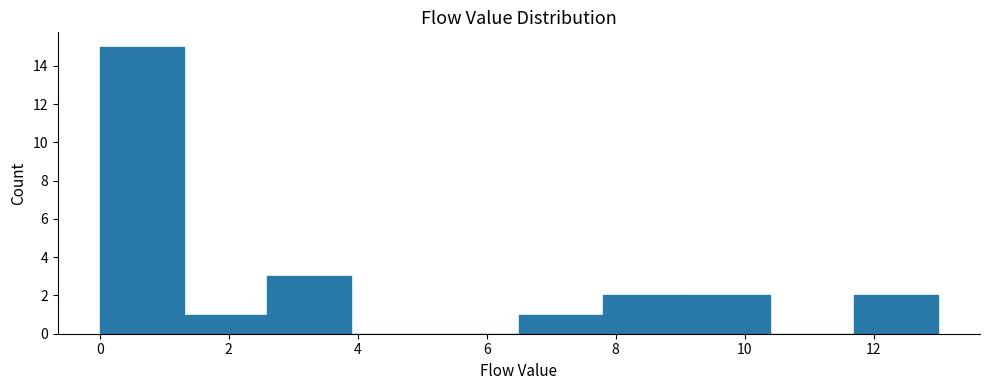

Reading left to right, list every bar in this chart as the range it spans on the x-axis followed by its height. Neither the bar edges nor the heights are printed on the chart, so give them approximately, as read against the axes.

0.0 to 1.3: 15
1.3 to 2.6: 1
2.6 to 3.9: 3
3.9 to 5.2: 0
5.2 to 6.5: 0
6.5 to 7.8: 1
7.8 to 9.1: 2
9.1 to 10.4: 2
10.4 to 11.7: 0
11.7 to 13.0: 2